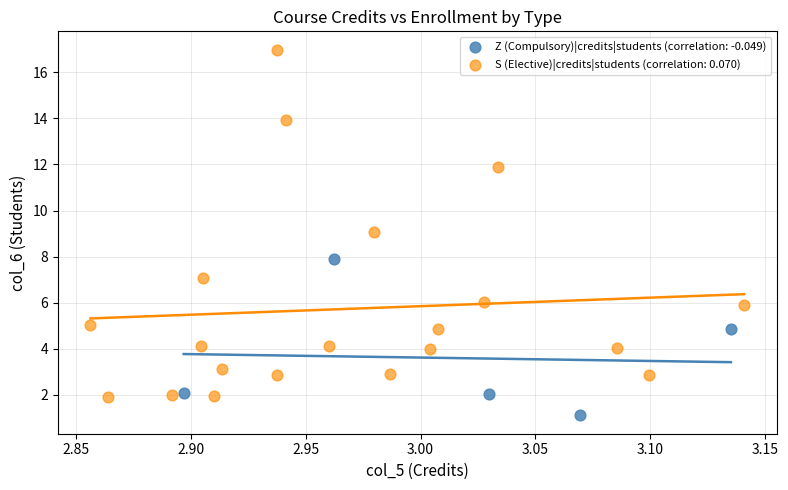

Which series has the widest spread of Y values?

S (Elective)|credits|students (correlation: 0.070)